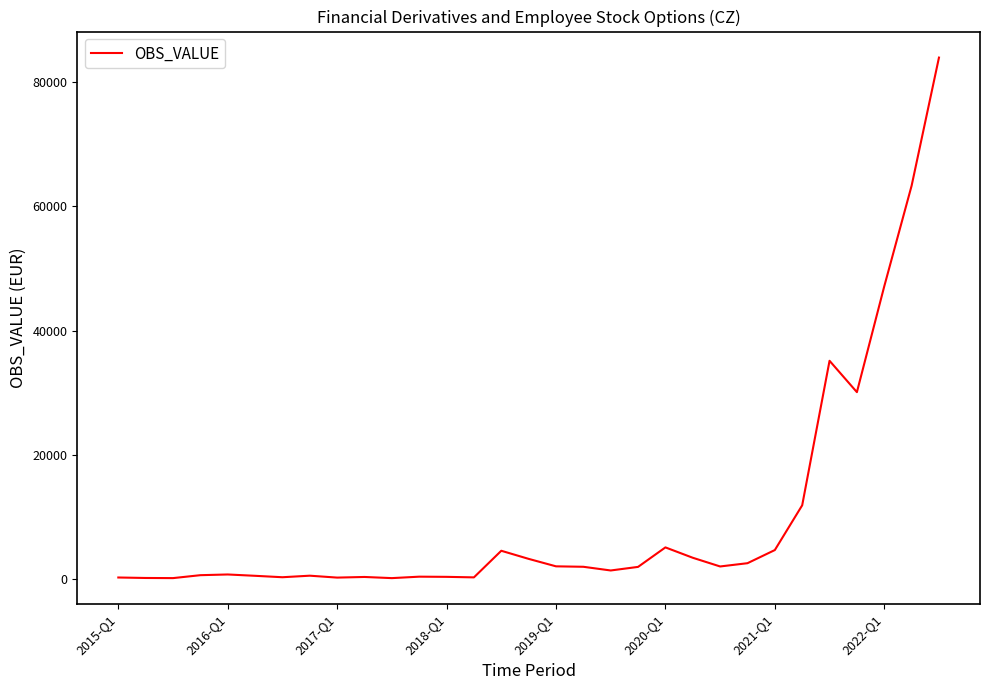

What is the greatest value displayed?

83919.8